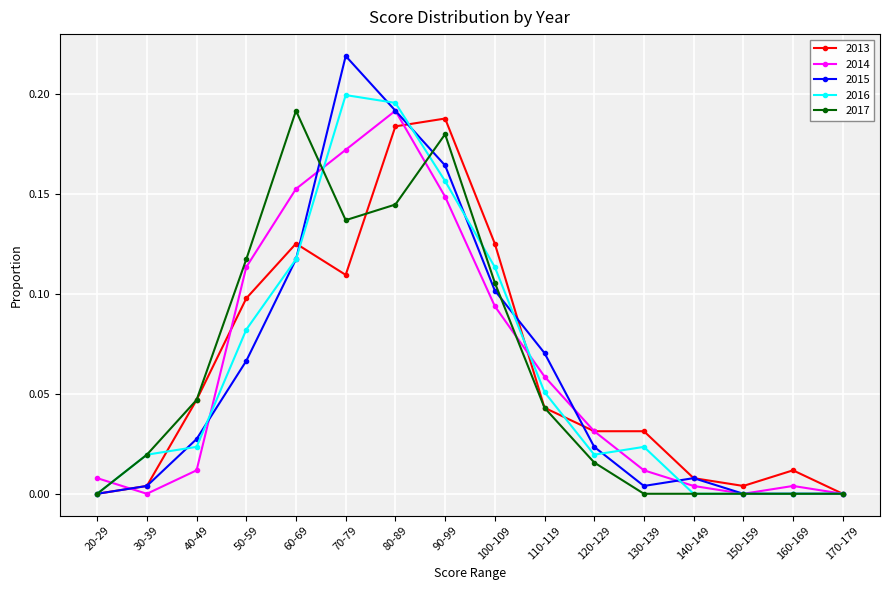

Between 60-69 and 110-119, which series saw the biggest shift?

2017